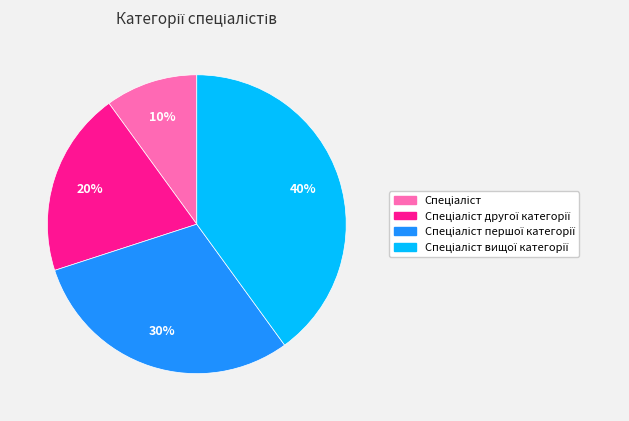

To the nearest percent, what is the difference between the largest and smallest slice percentages?

30%